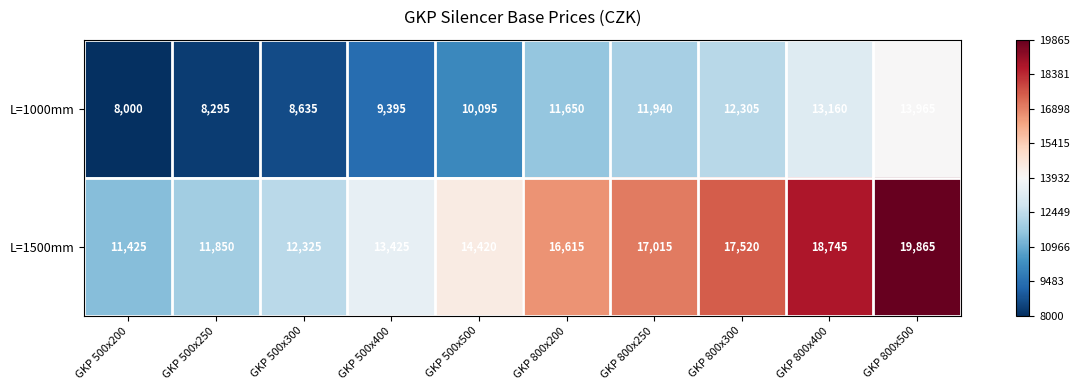

What is the maximum value shown in the chart?

19865